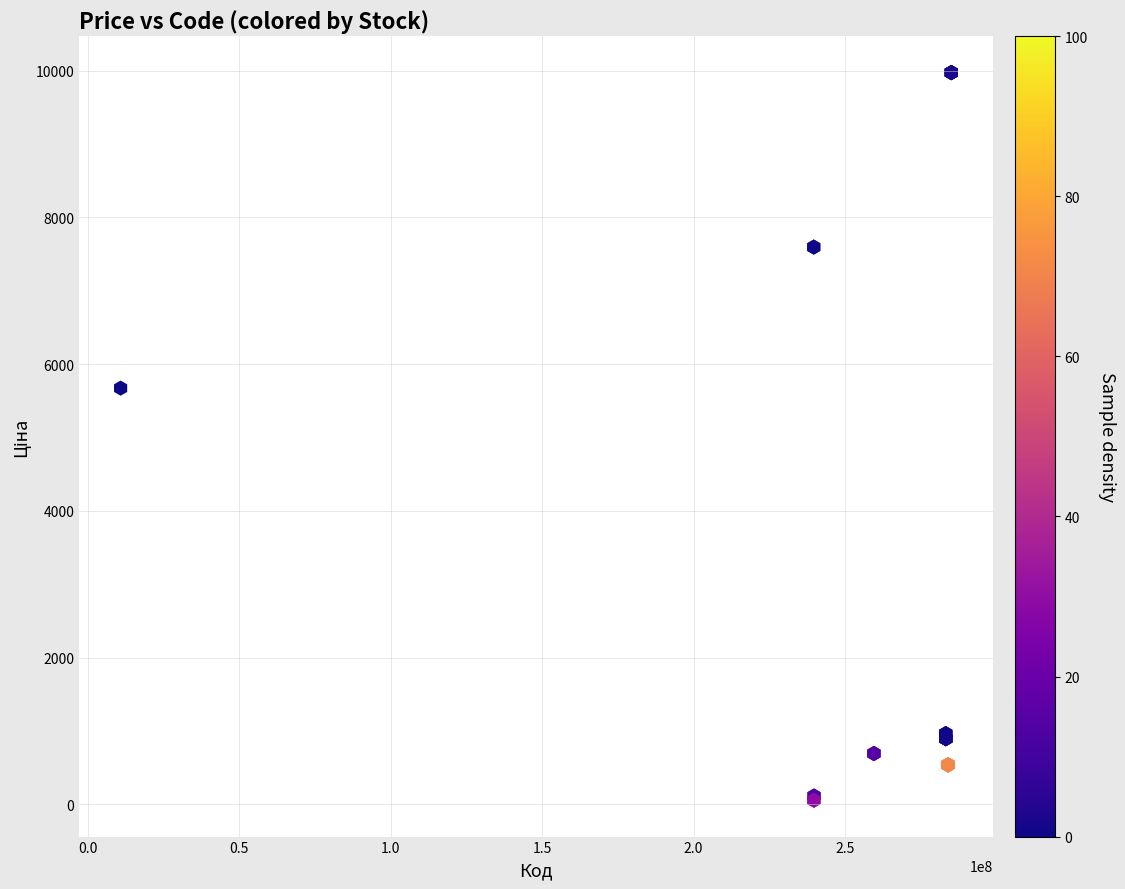

What Y value in the scatter plot is closest to 5016?

5673.8